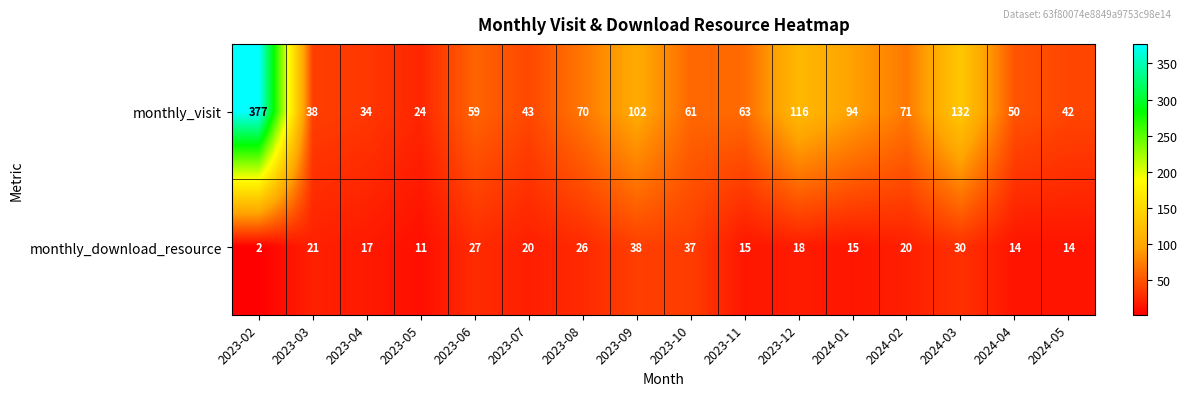

Between 2023-02 and 2024-04, which series saw the biggest shift?

monthly_visit